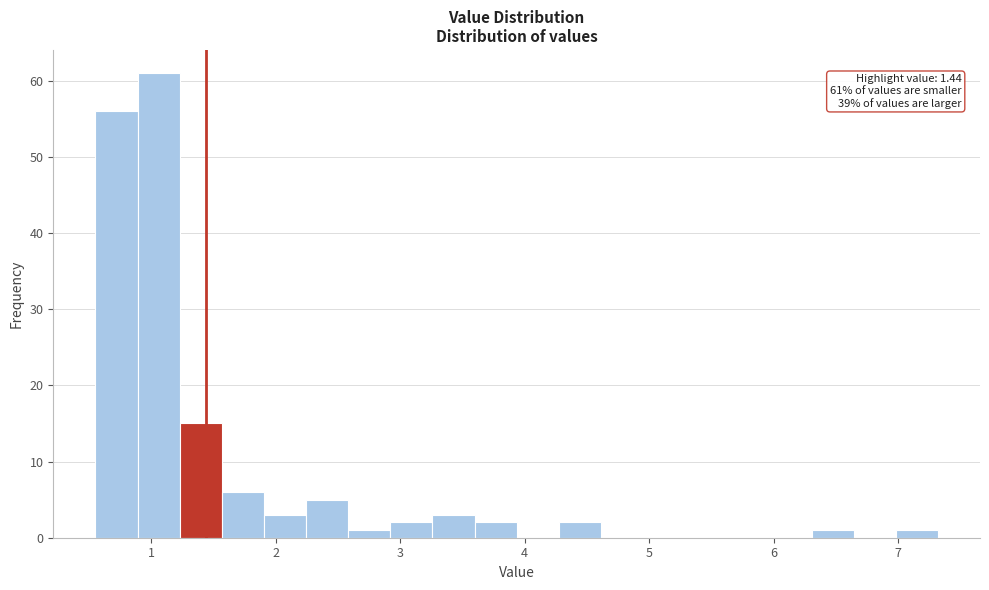

Read against the x-axis, roughly where is the centre of the tallest bar?

1.1